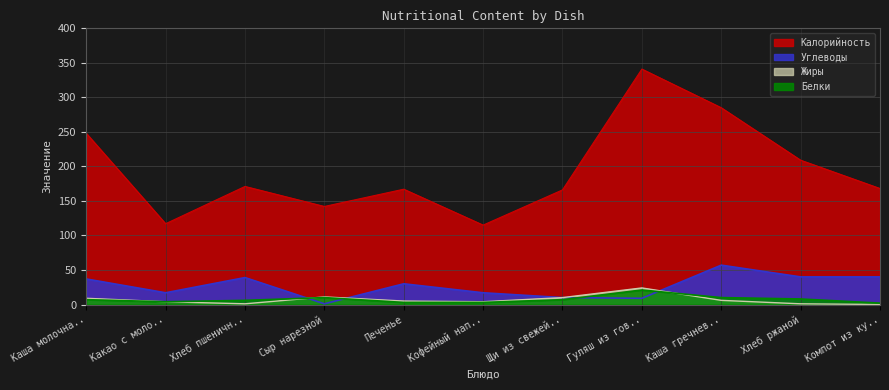

What is the label of the 5th point from the left?

Печенье